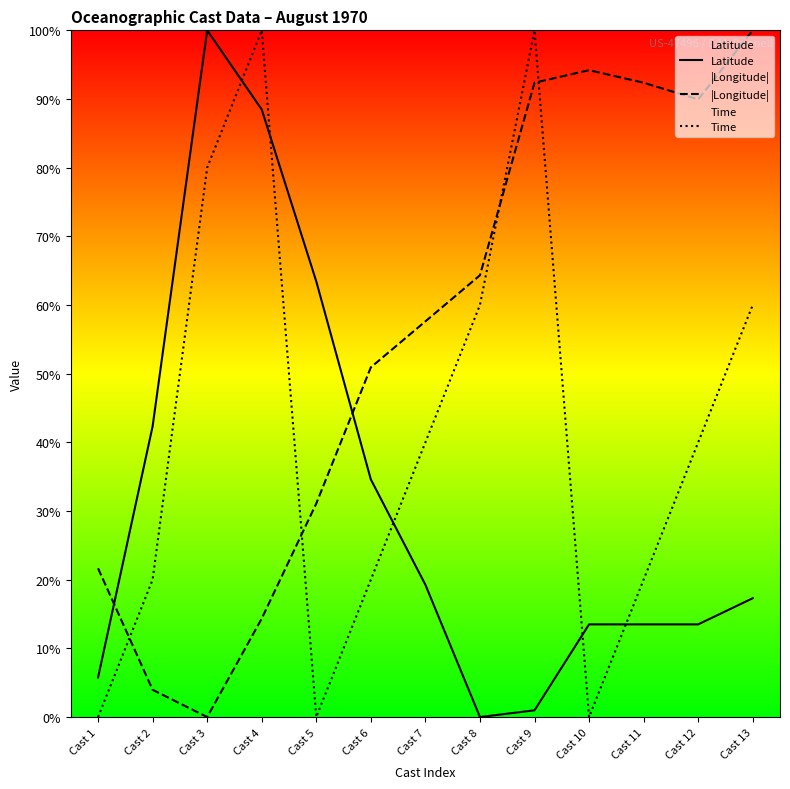

At Cast 13, list the series in order from smallest to largest.

Latitude, Time, |Longitude|